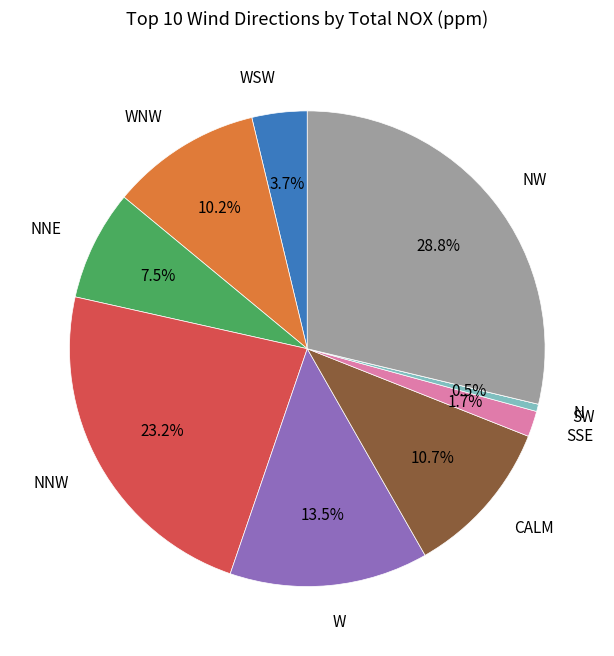

Between W and SSE, which is larger?

W